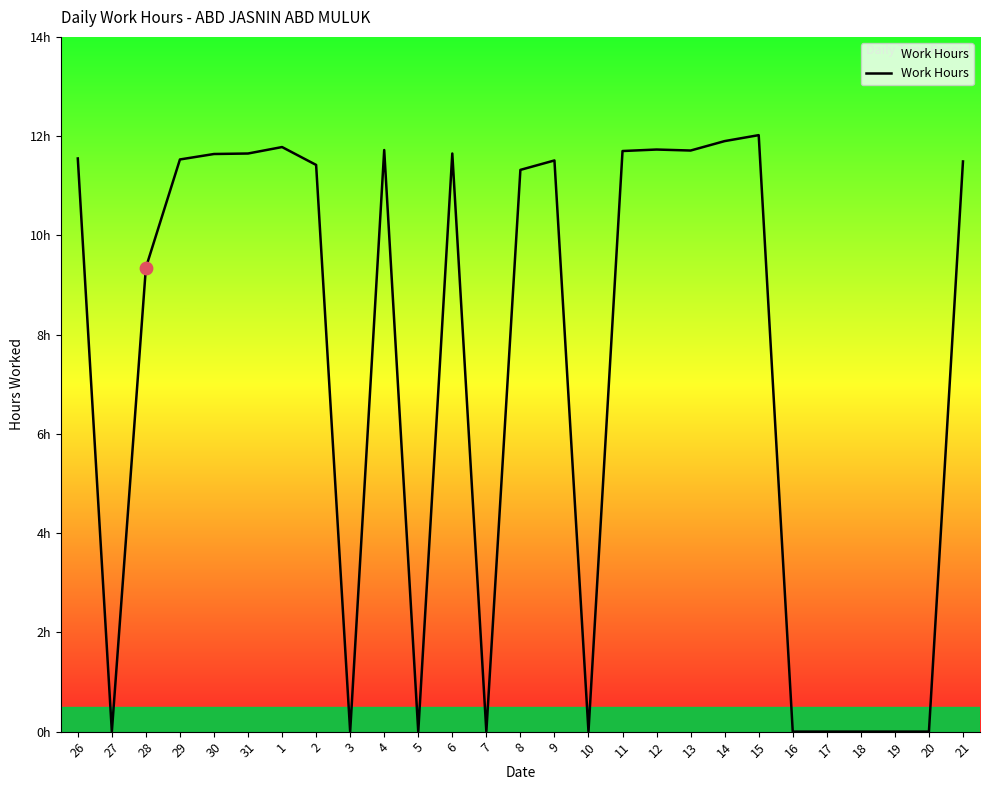

Which has a higher value, 11 or 10?

11